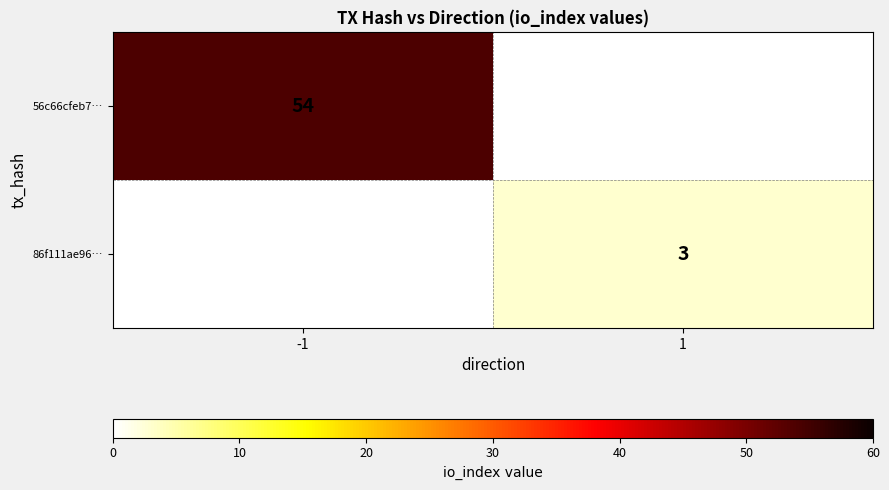

The 56c66cfeb7… series shows 54 at -1. True or false?

True